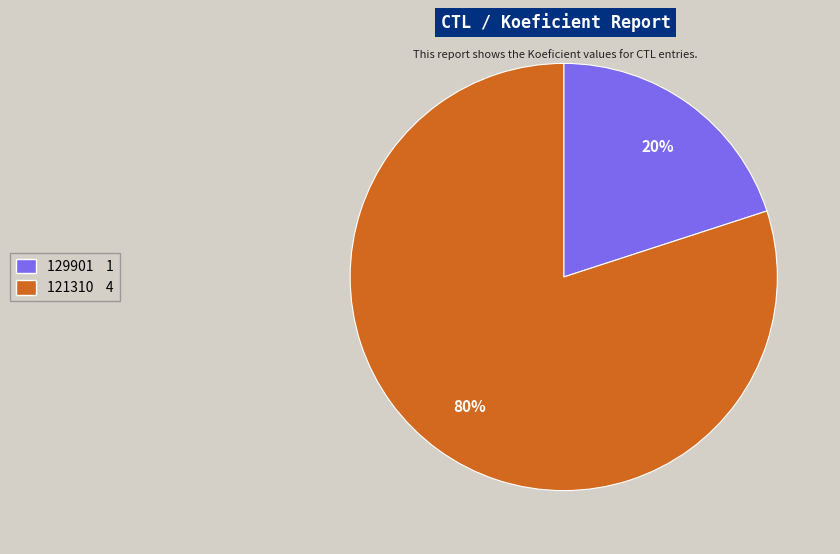

Approximately how many times larger is the value at 121310 compared to 129901?

4.0